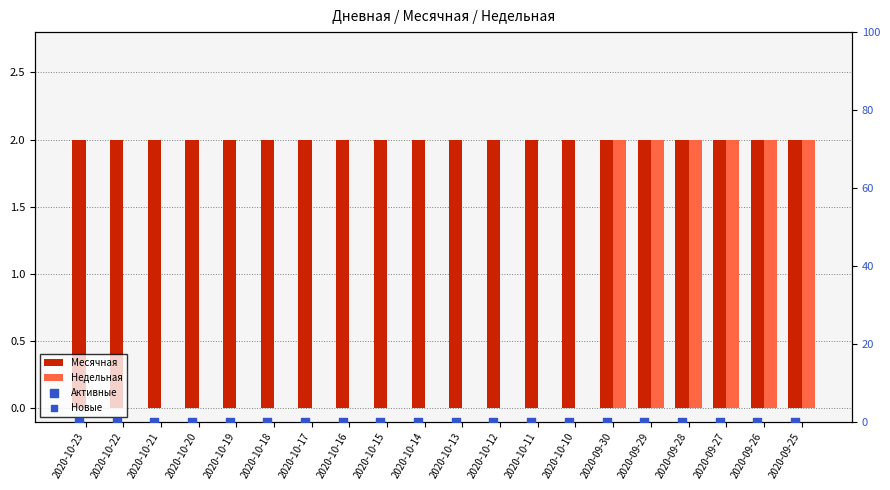

At how many categories does at least one series exceed 0?

20